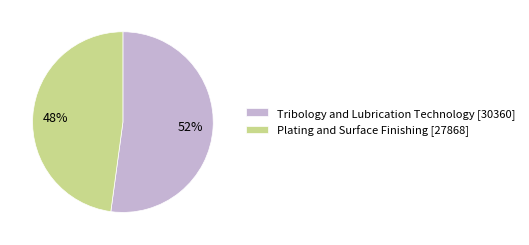

Approximately how many times larger is the value at Tribology and Lubrication Technology [30360] compared to Plating and Surface Finishing [27868]?

1.1